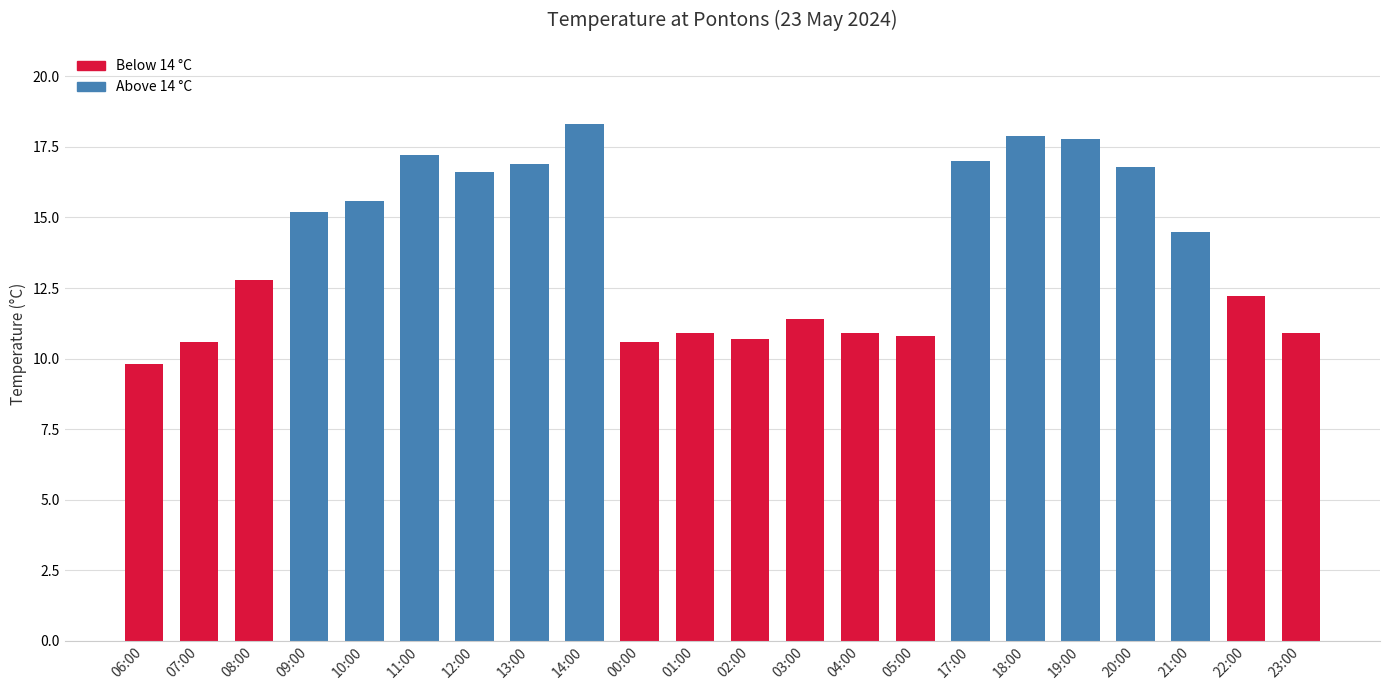

Read the value at 19:00.

17.8